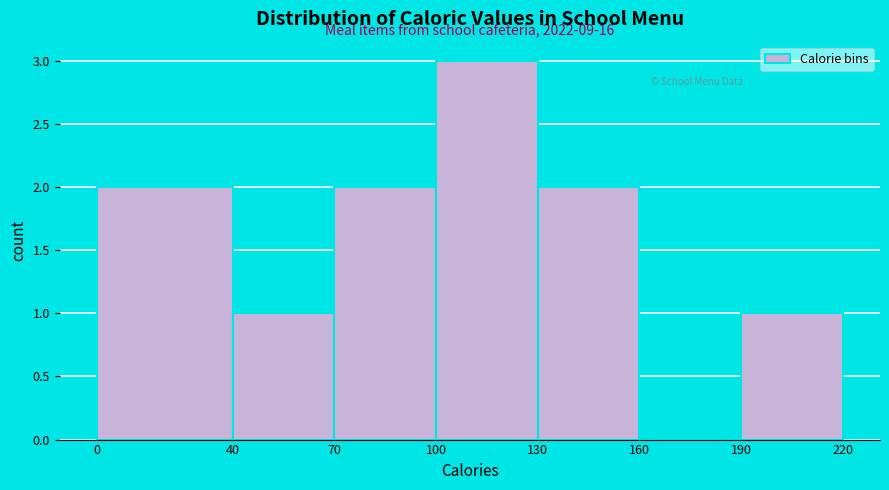

Which range on the x-axis has the tallest bar?

100 to 130